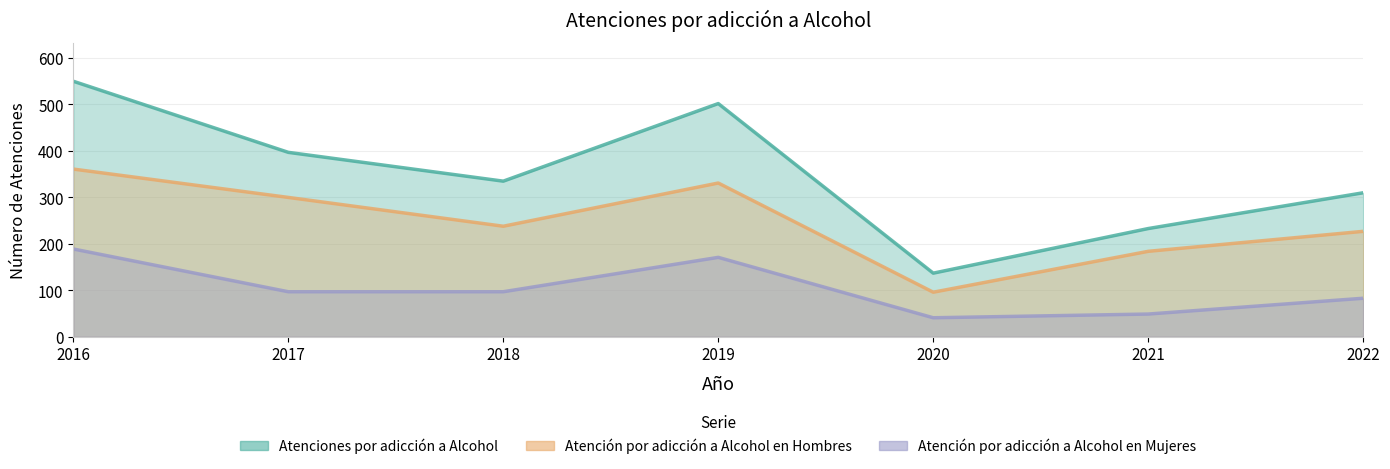

What is the difference between the Atención por adicción a Alcohol en Hombres values at 2016 and 2018?

123